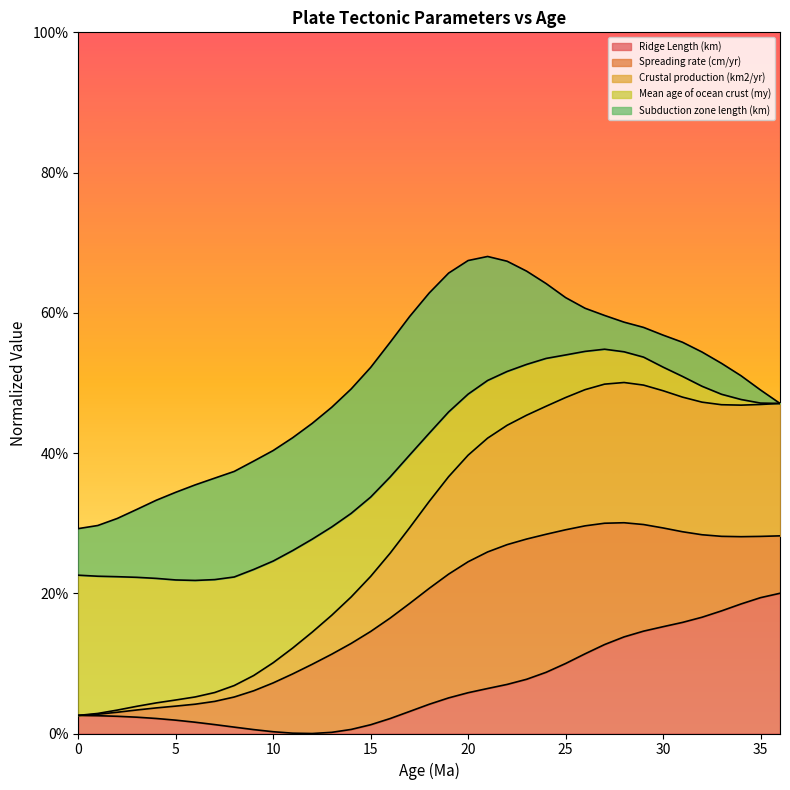

What is the value of the Crustal production (km2/yr) point at the 13th from the left?

0.1